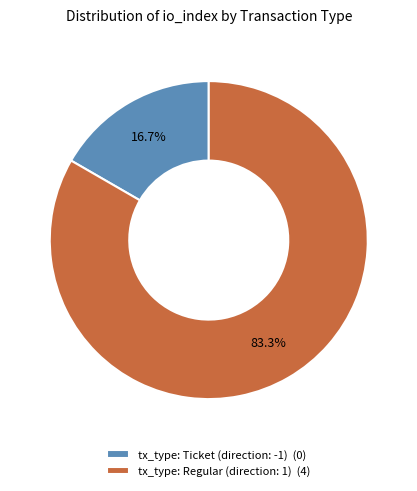

What is the ratio of the value at tx_type: Regular (direction: 1) (4) to the value at tx_type: Ticket (direction: -1) (0)?

5.0